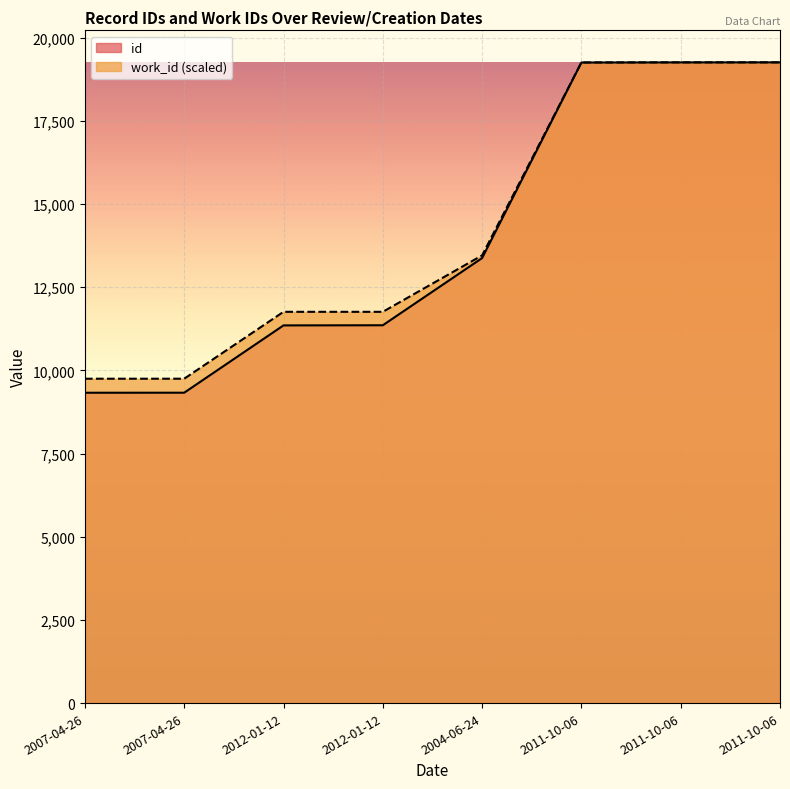

At 2011-10-06, list the series in order from largest to smallest.

work_id, id